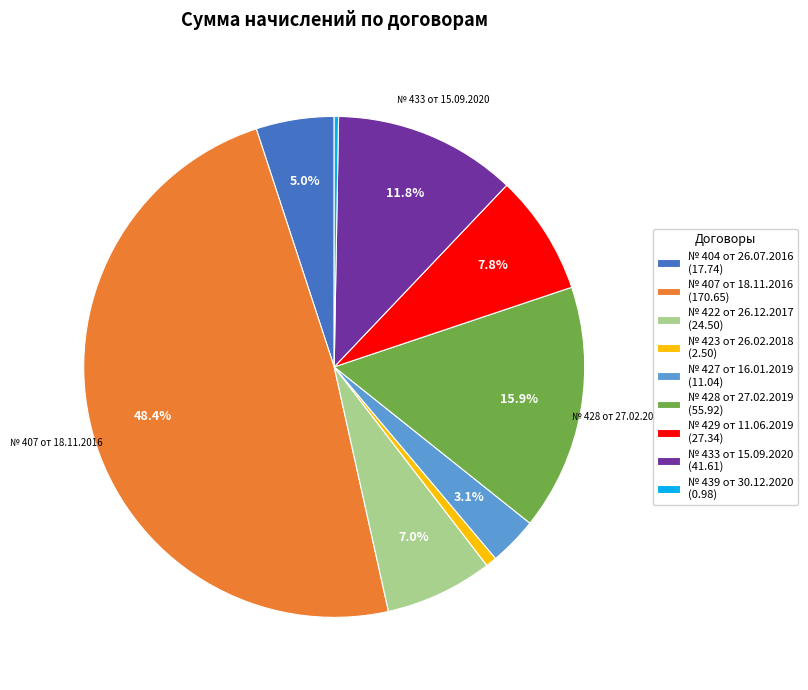

Does any single category account for the majority?

No